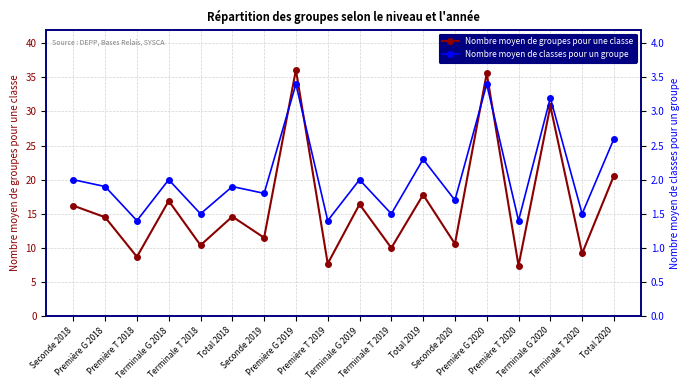

The Nombre moyen de groupes pour une classe series shows 10.6 at Seconde 2020. True or false?

True